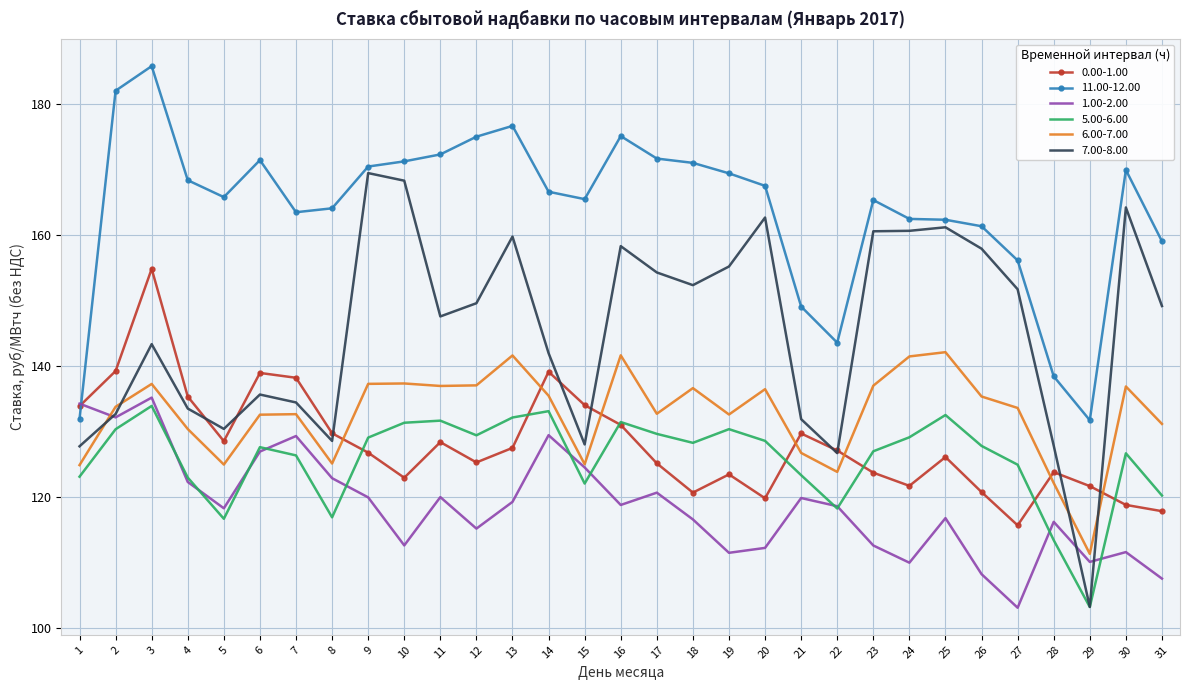

The value of 7.00-8.00 at 28 is 127.9. True or false?

True